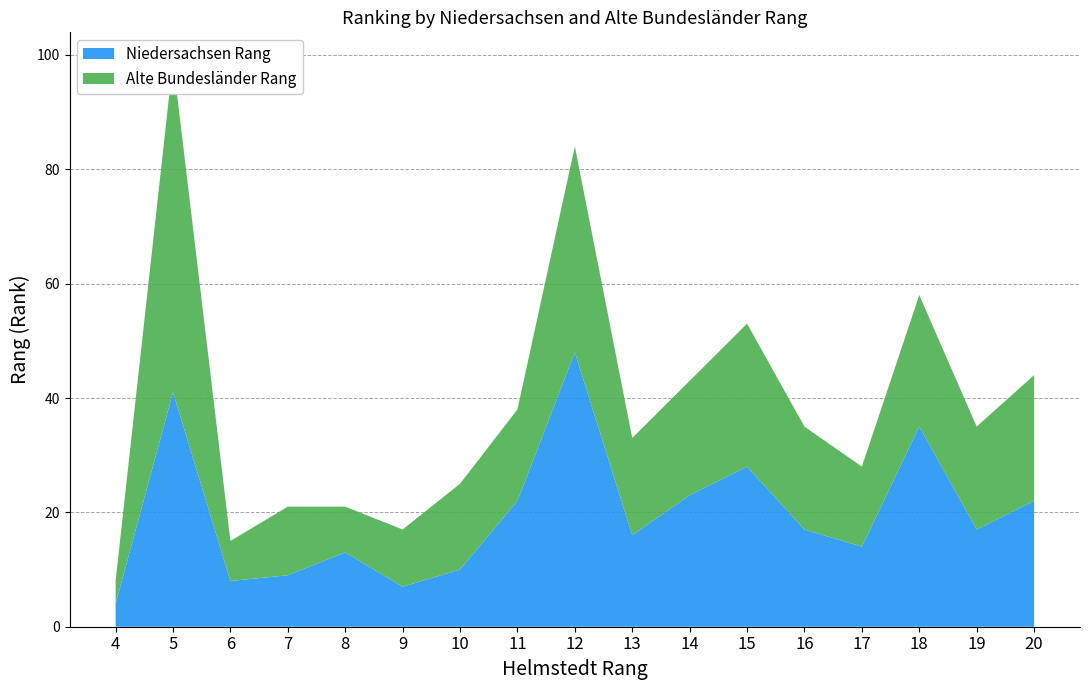

Reading right to left, what are all the values shown in this chart?

Niedersachsen Rang: 20=22	19=17	18=35	17=14	16=17	15=28	14=23	13=16	12=48	11=22	10=10	9=7	8=13	7=9	6=8	5=41	4=4
Alte Bundesländer Rang: 20=22	19=18	18=23	17=14	16=18	15=25	14=20	13=17	12=36	11=16	10=15	9=10	8=8	7=12	6=7	5=58	4=4